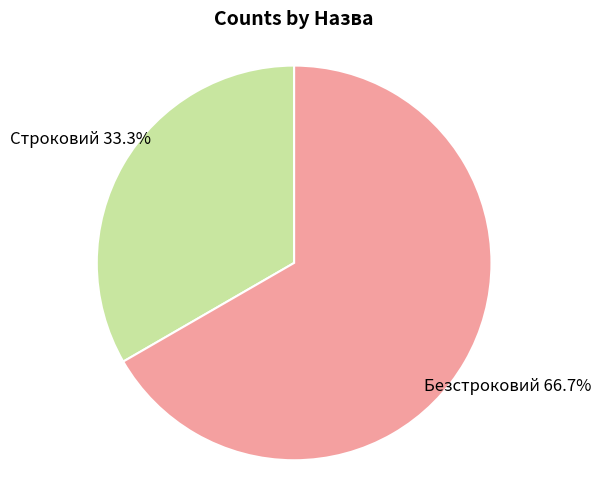

Is there a majority slice in this chart?

Yes